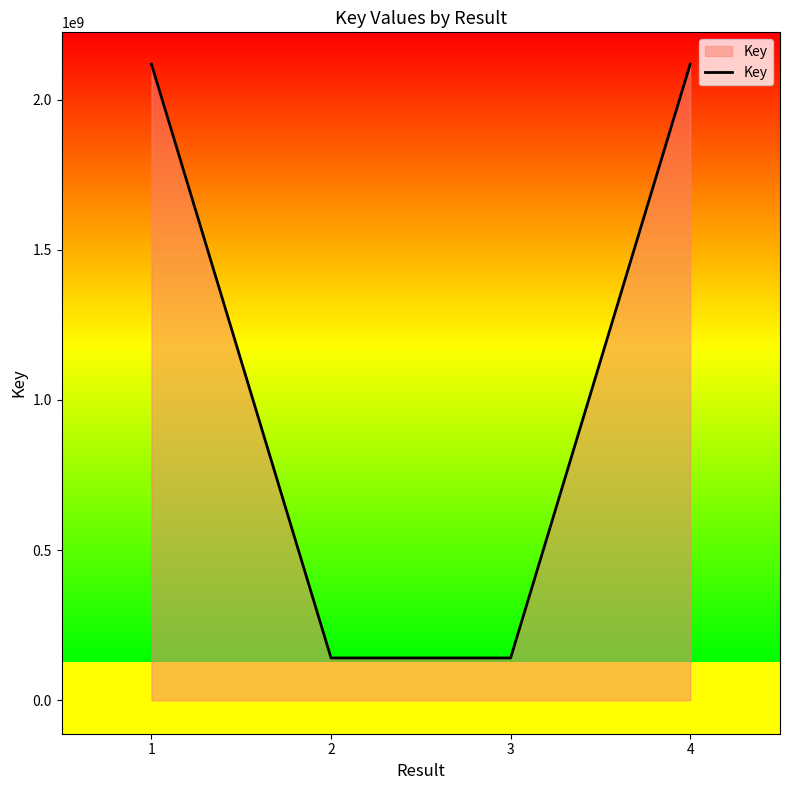

How many distinct data groups are displayed?

1